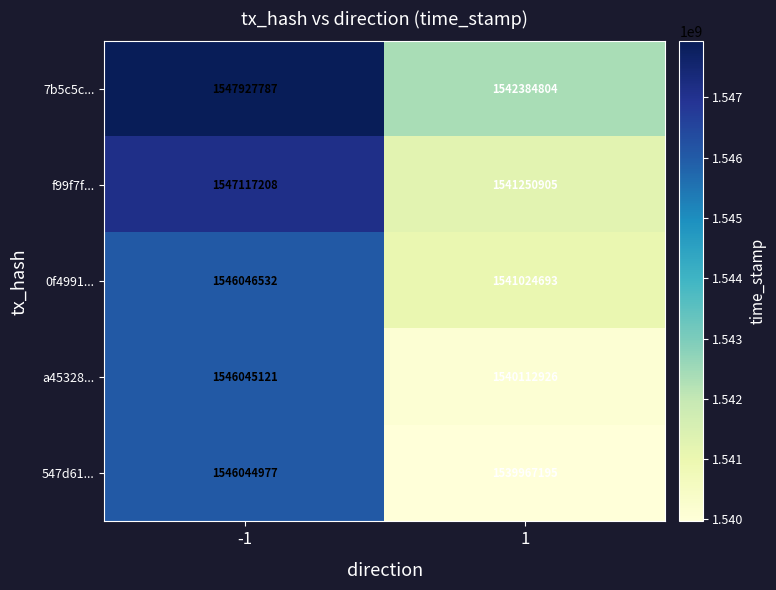

What is the difference between the highest and lowest values at 1?

2417609